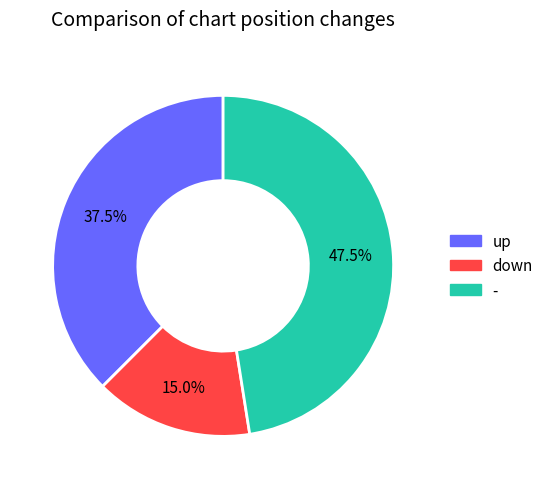

What is the total percentage of down and up?

52.5%